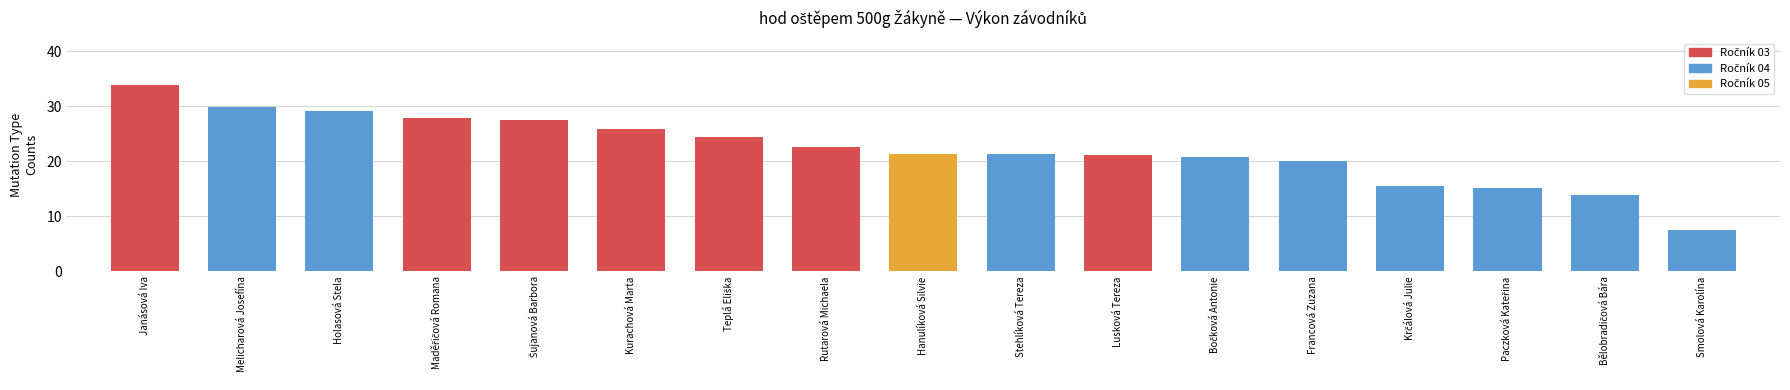

The chart shows a value of 21.3 at Stehlíková Tereza. True or false?

True